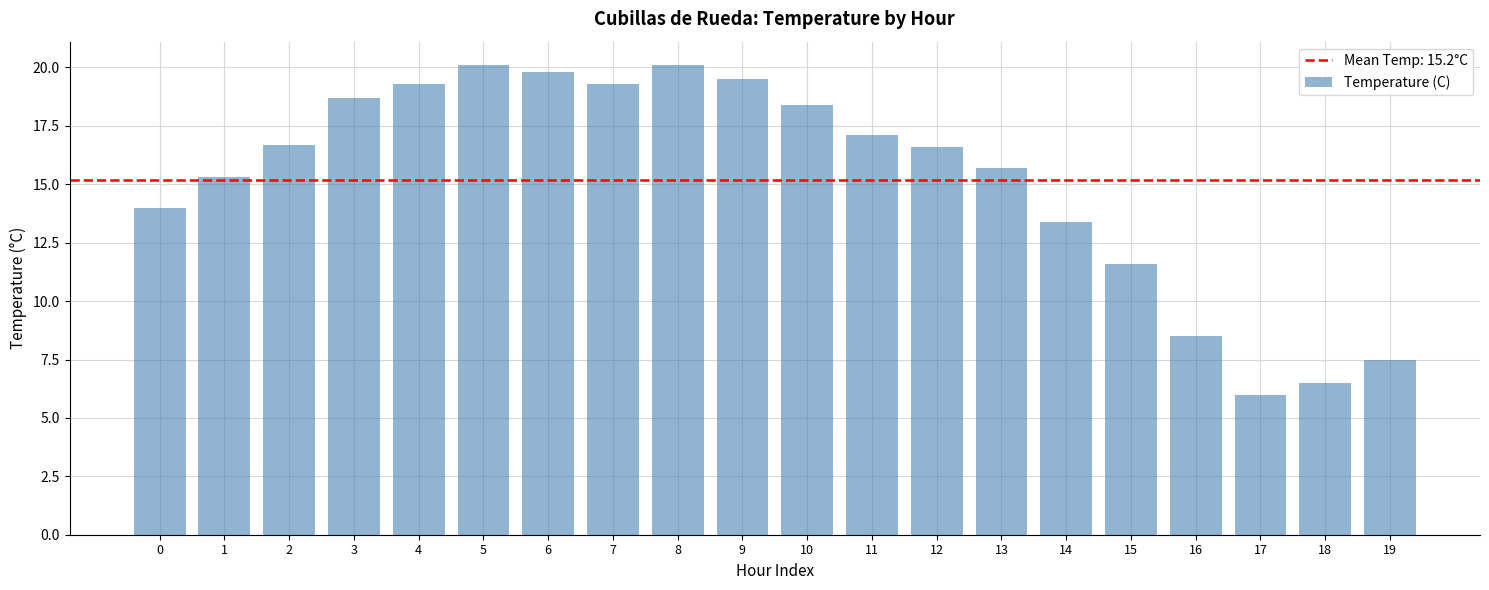

At which label does the data first exceed 16?

2